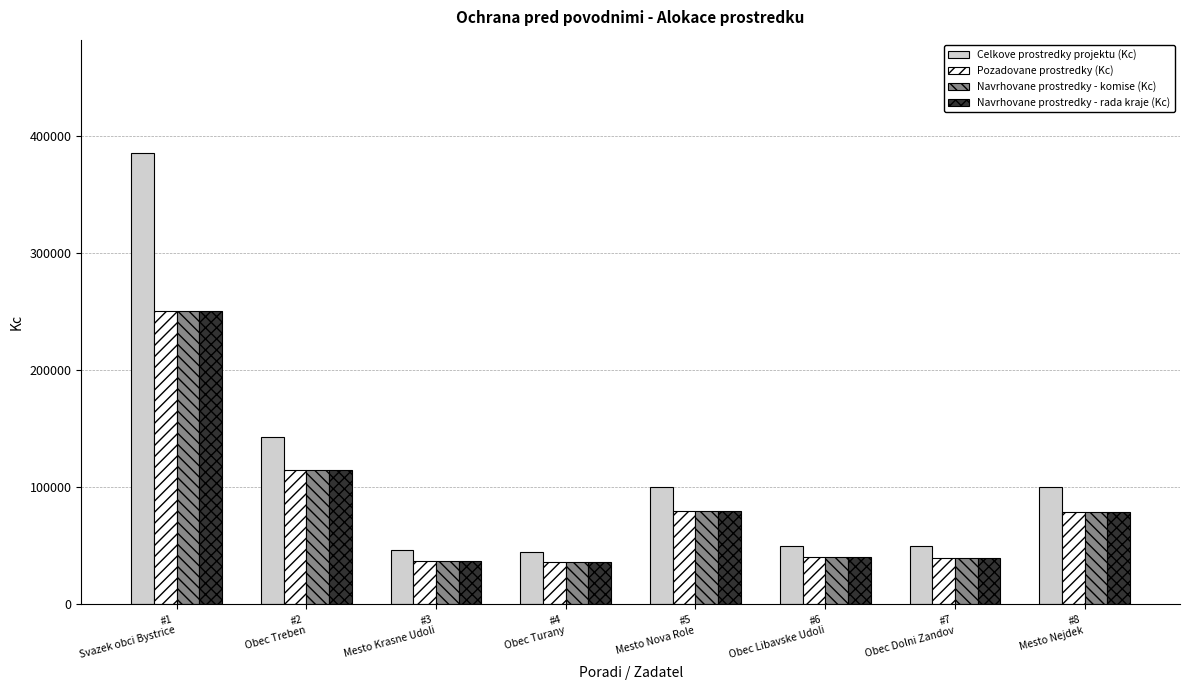

Which series has the widest spread of values?

Celkove prostredky projektu (Kc)